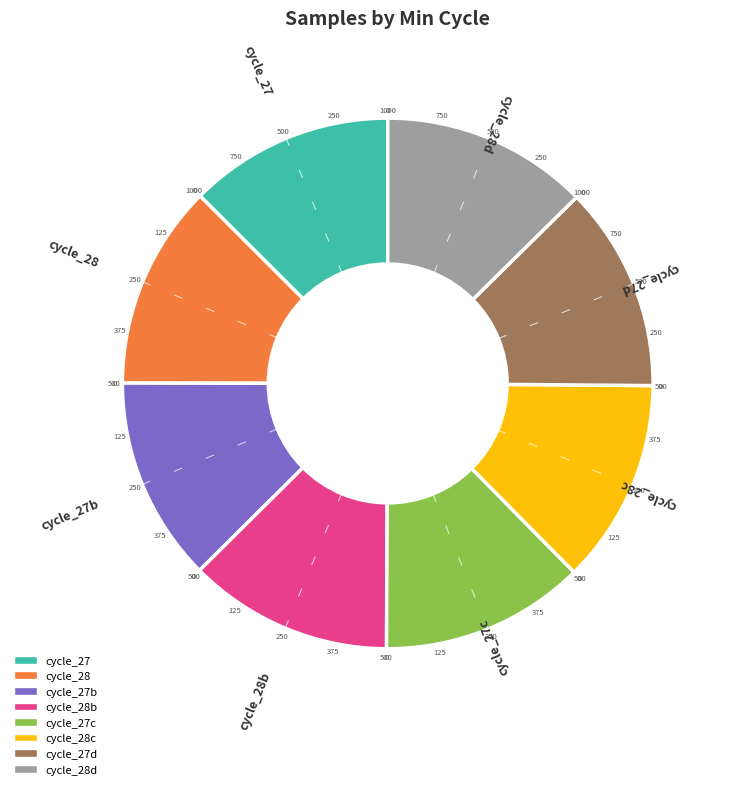

Is it true that cycle_28 is 5% of the pie?

False